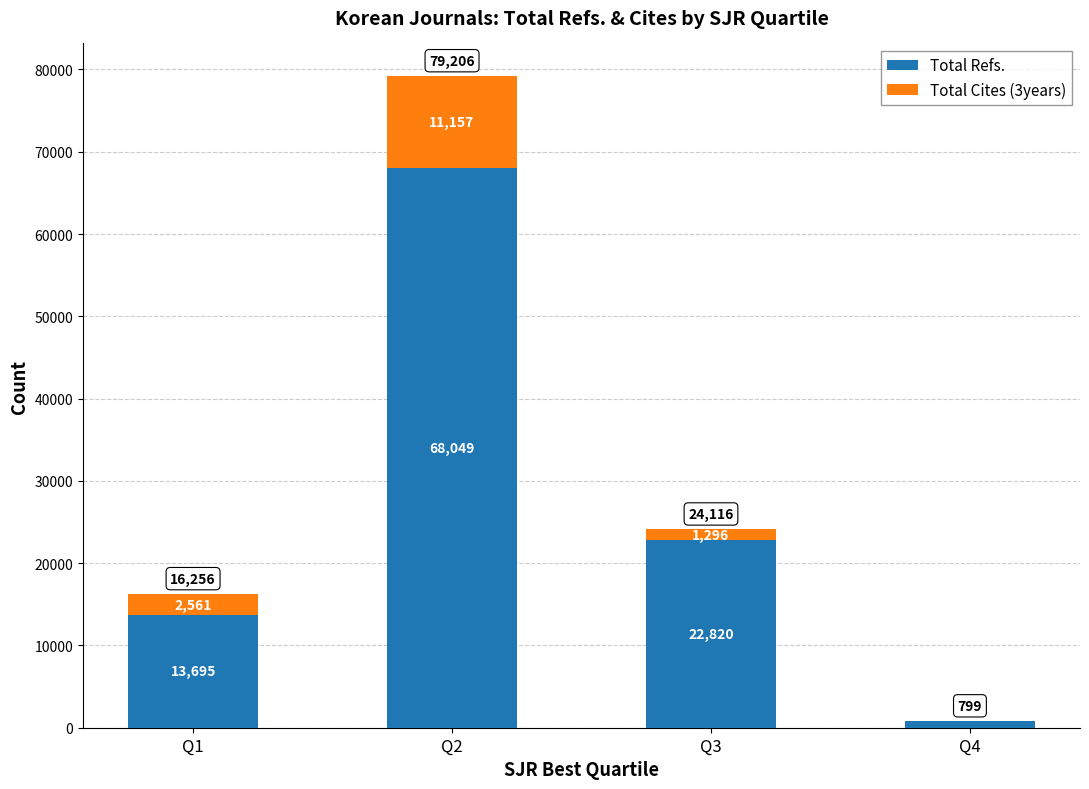

What is the sum of the Total Refs. values at Q2 and Q4?

68847